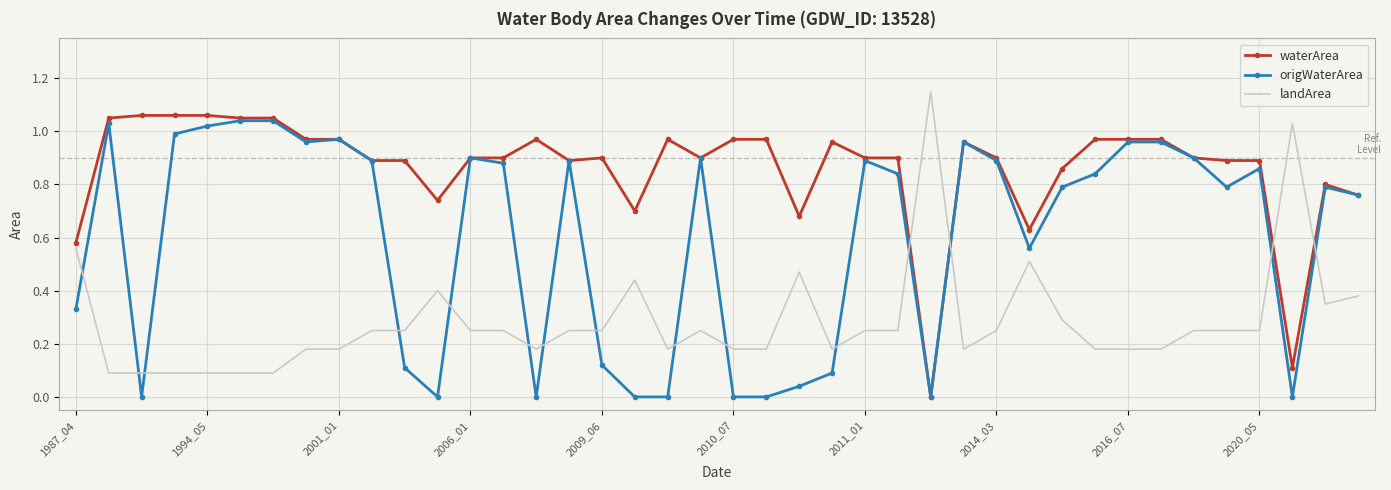

Which series ends up on top after the final intersection of landArea and origWaterArea?

origWaterArea